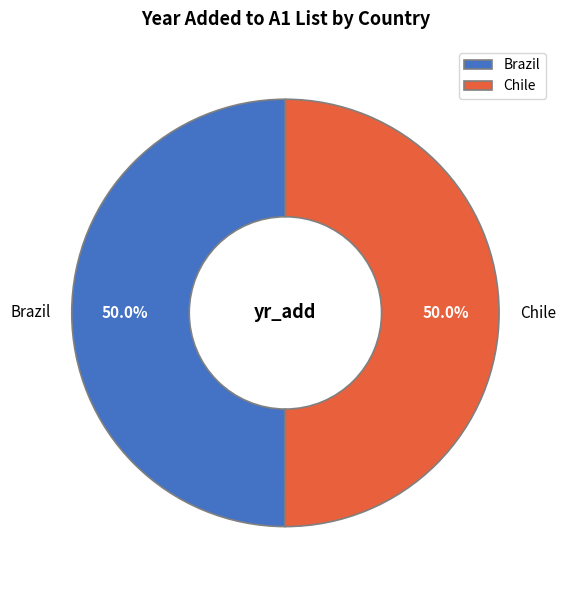

To the nearest percent, what percentage of the pie is Brazil?

50%